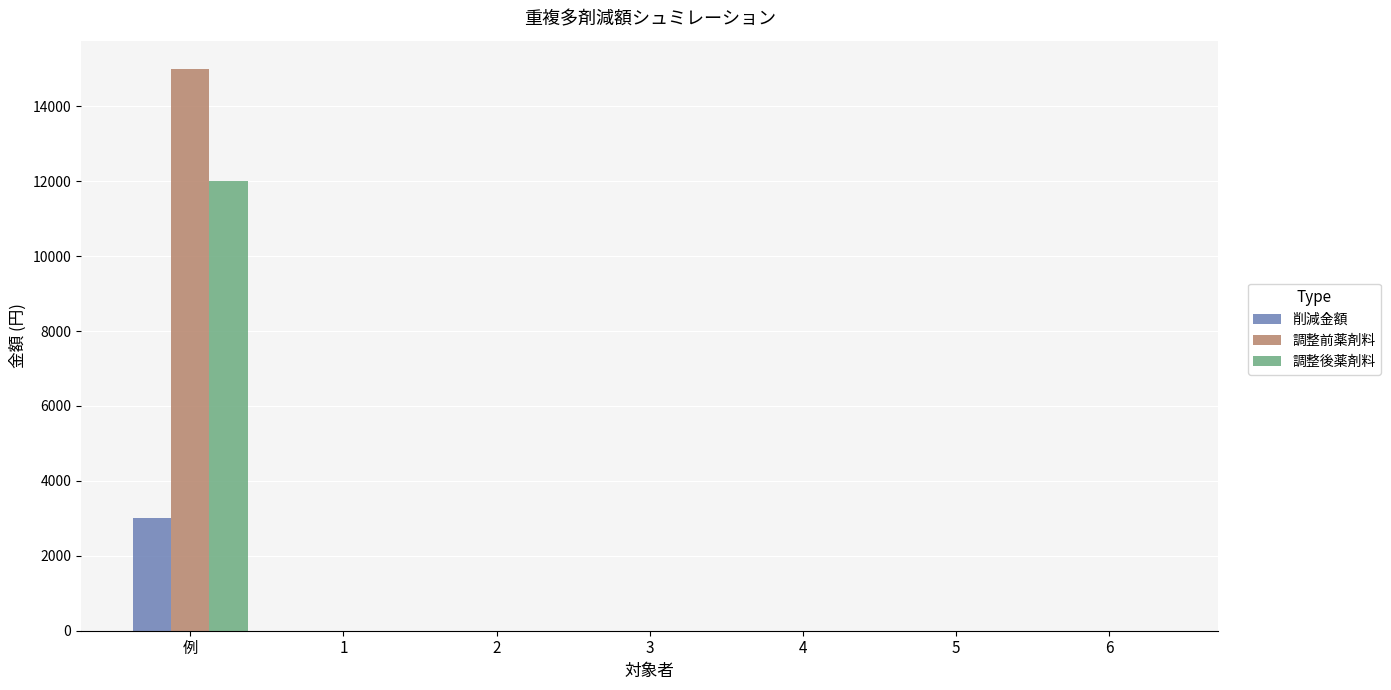

Reading left to right, transcribe all the data shown in this chart.

削減金額: 3000	0	0	0	0	0	0
調整前薬剤料: 15000	0	0	0	0	0	0
調整後薬剤料: 12000	0	0	0	0	0	0